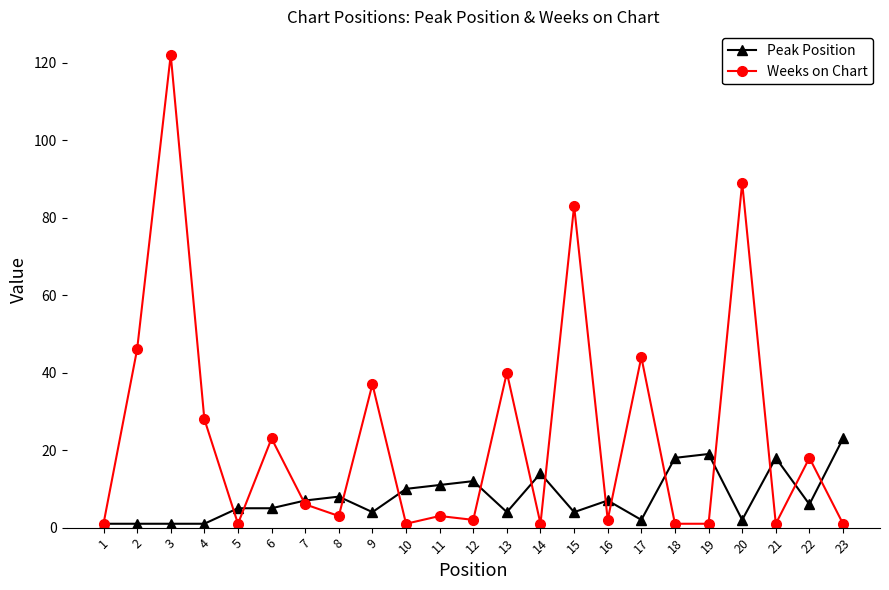

Which category has the highest value in the Peak Position series?

23